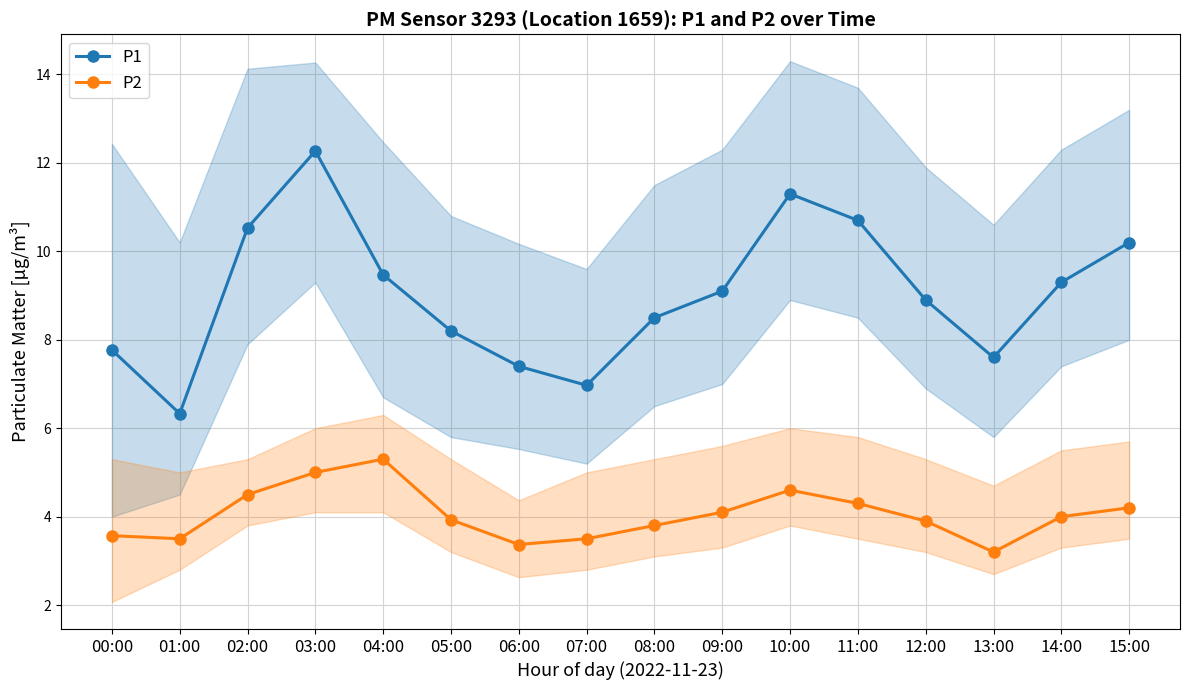

Which label corresponds to the smallest value in the chart?

13:00